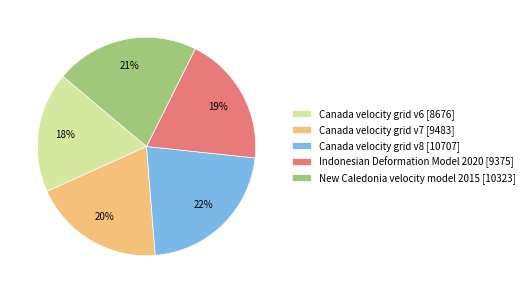

Combined, do Canada velocity grid v8 [10707] and New Caledonia velocity model 2015 [10323] account for over 50%?

No